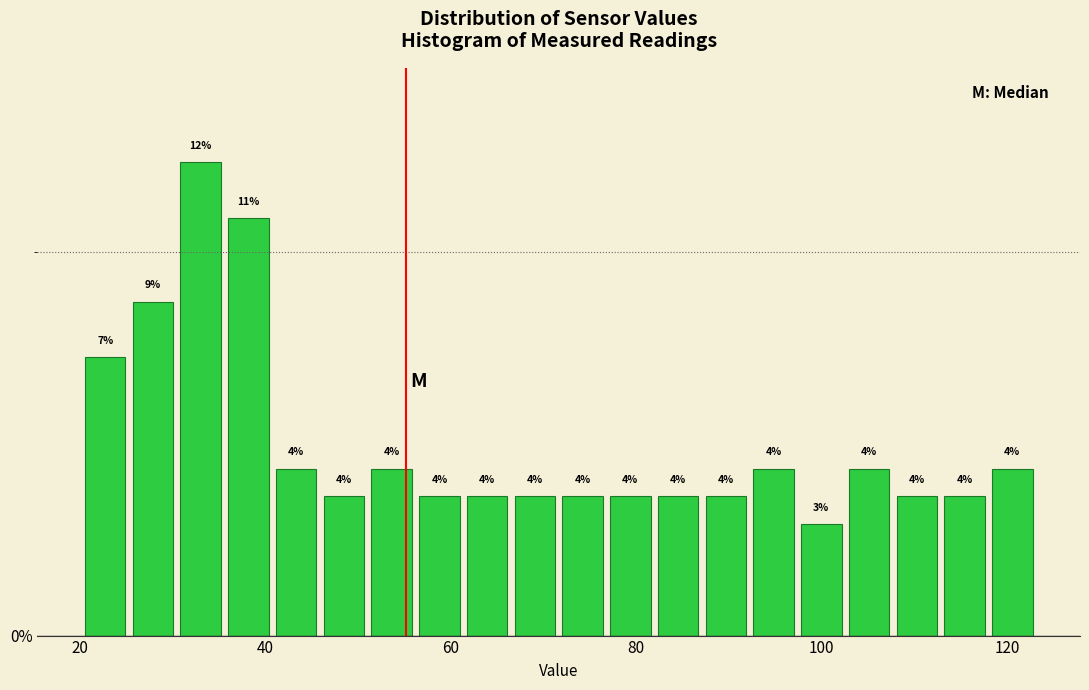

Read against the x-axis, roughly where is the centre of the tallest bar?

34